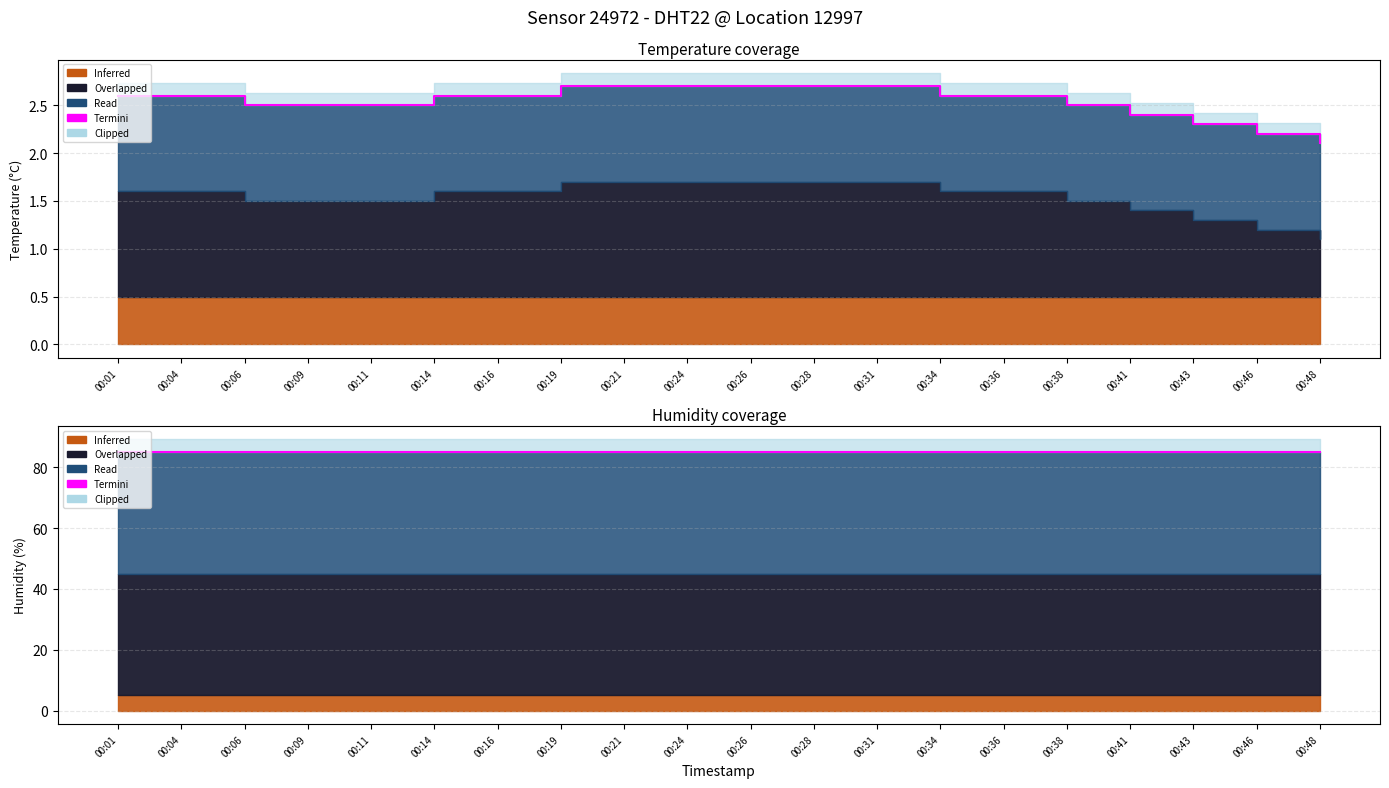

How many lines are shown in the chart?

1